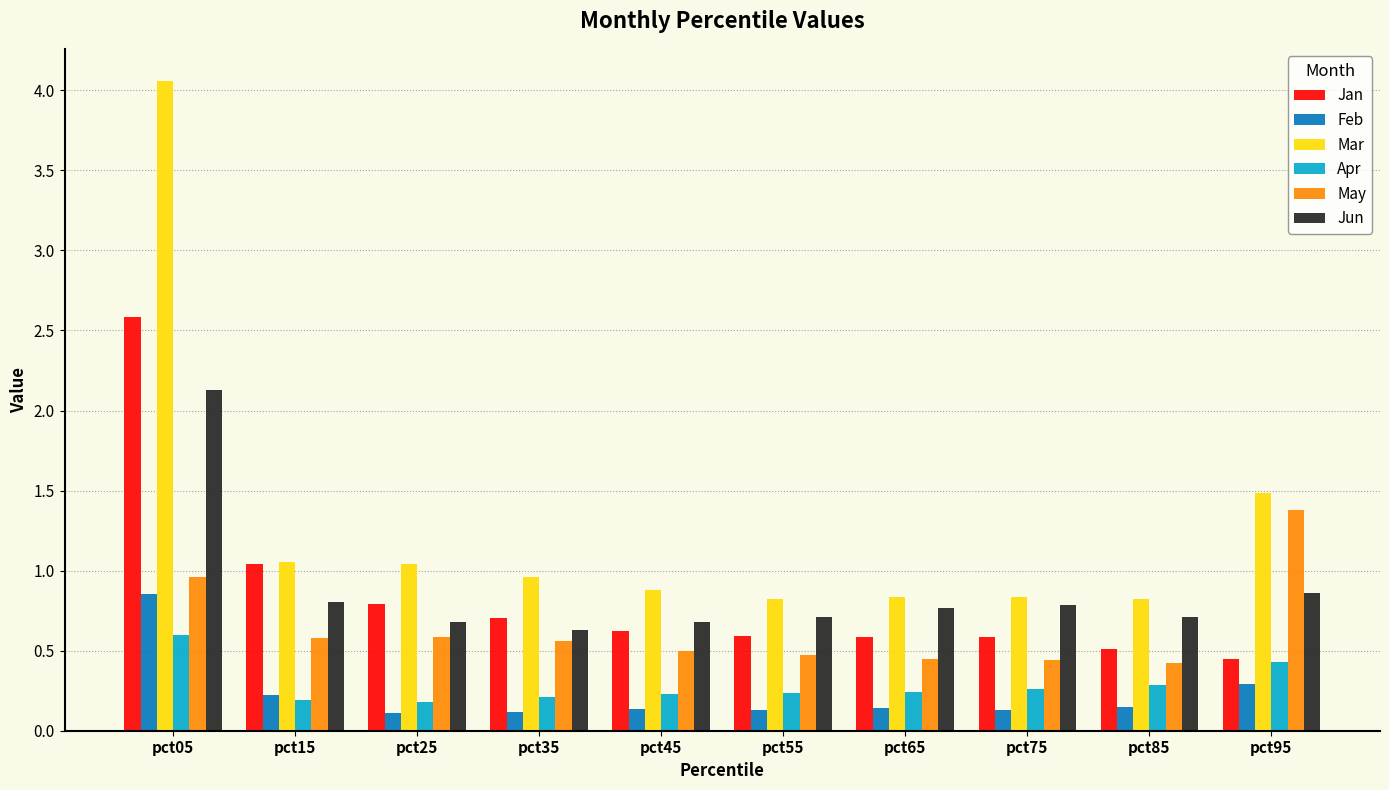

Which series has the widest spread of values?

Mar